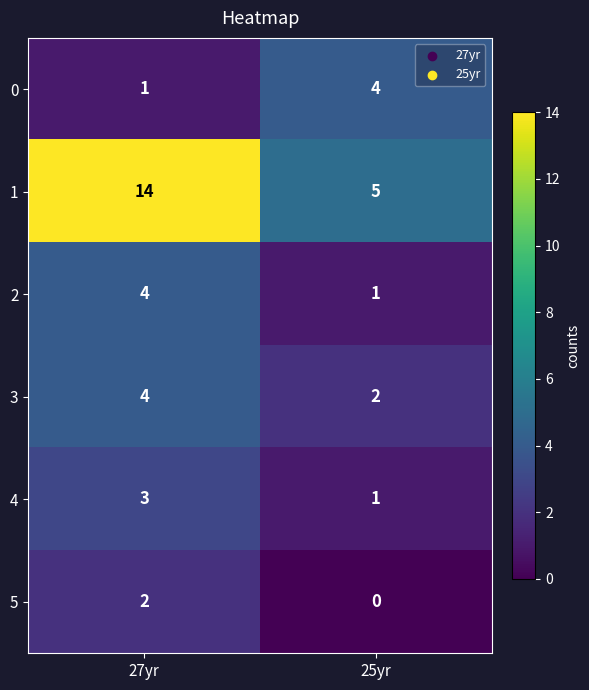

Which series has the largest range (max minus min)?

1